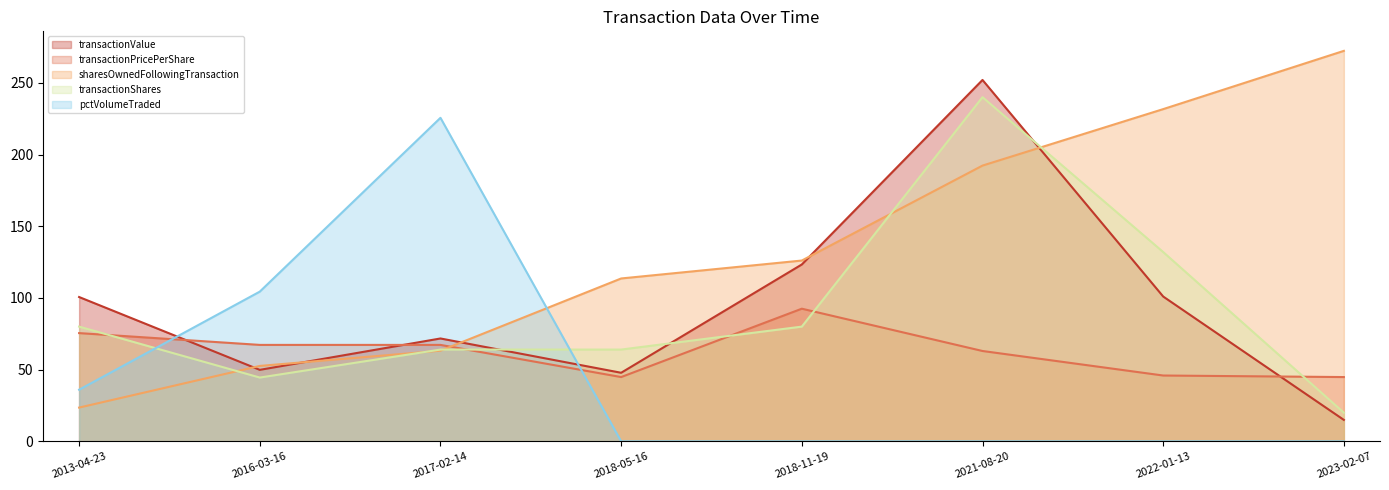

Between which two adjacent categories do pctVolumeTraded (line) and transactionShares (line) first intersect?

2013-04-23 and 2016-03-16